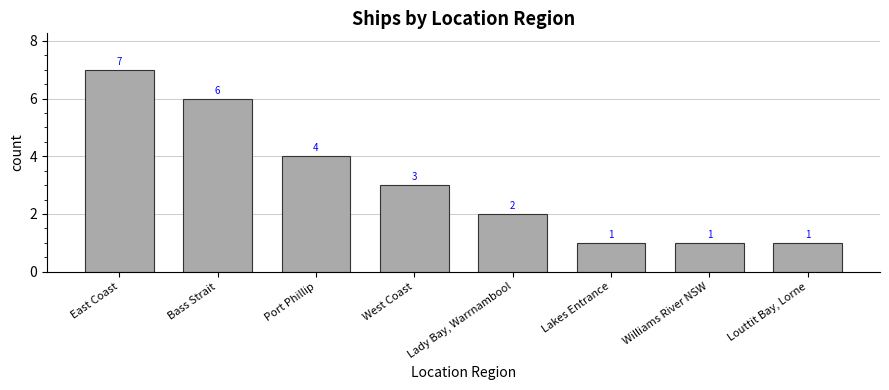

What is the change in value from Port Phillip to Williams River NSW?

-3